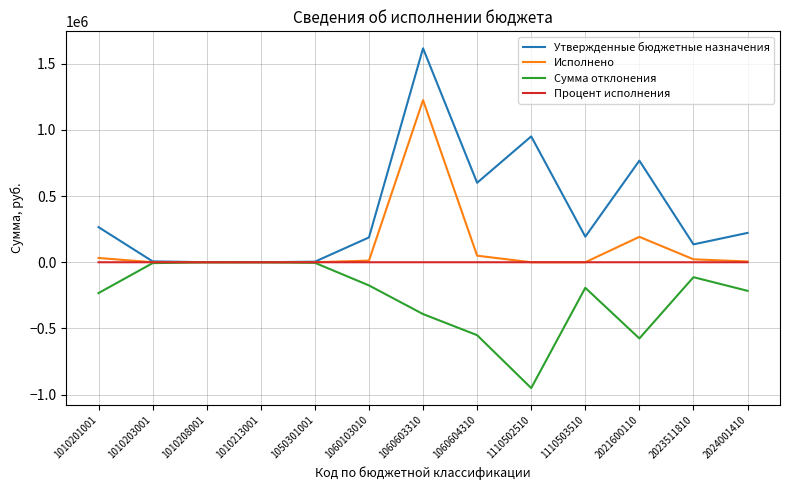

The Утвержденные бюджетные назначения series shows 311809.1 at 1110503510. True or false?

False